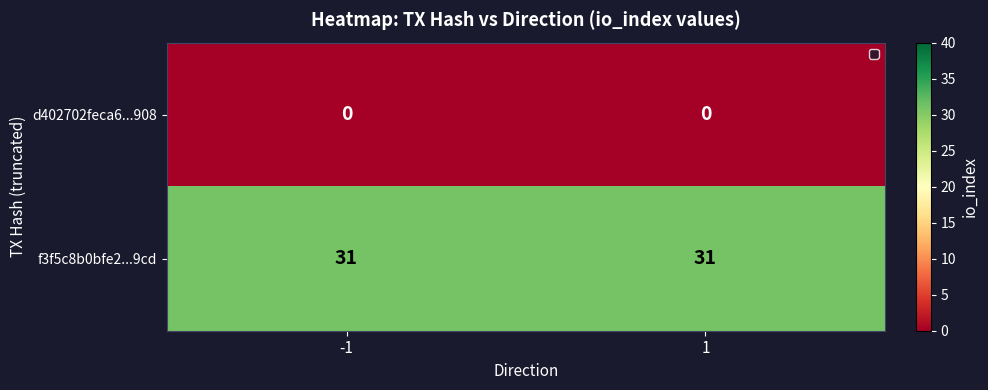

What is the approximate value of f3f5c8b0bfe2...9cd at 1?

31